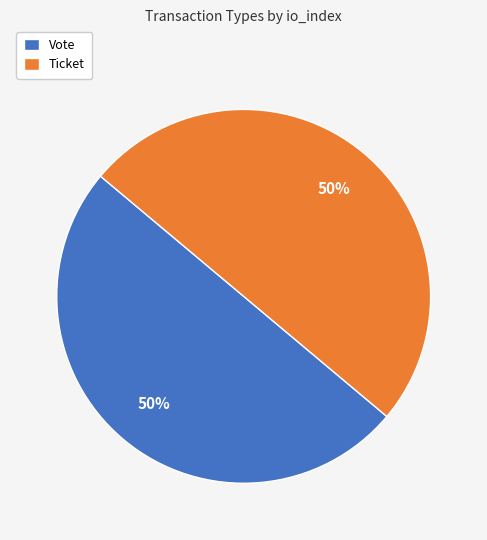

Count the number of slices in the pie.

2